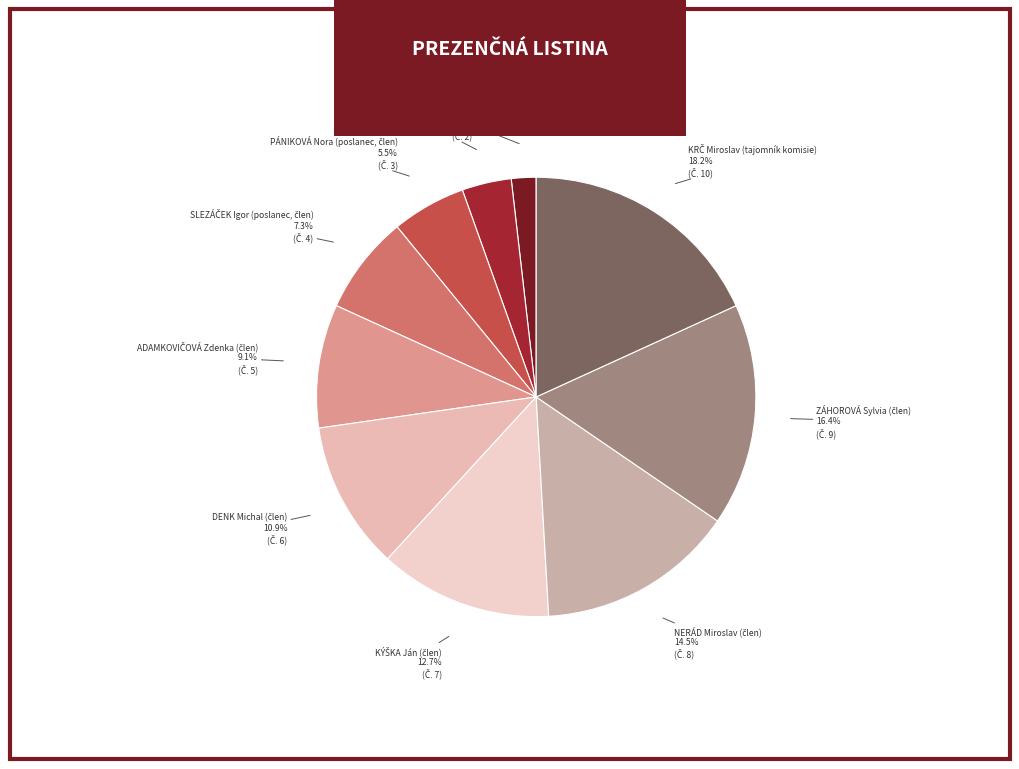

Is there a majority slice in this chart?

No